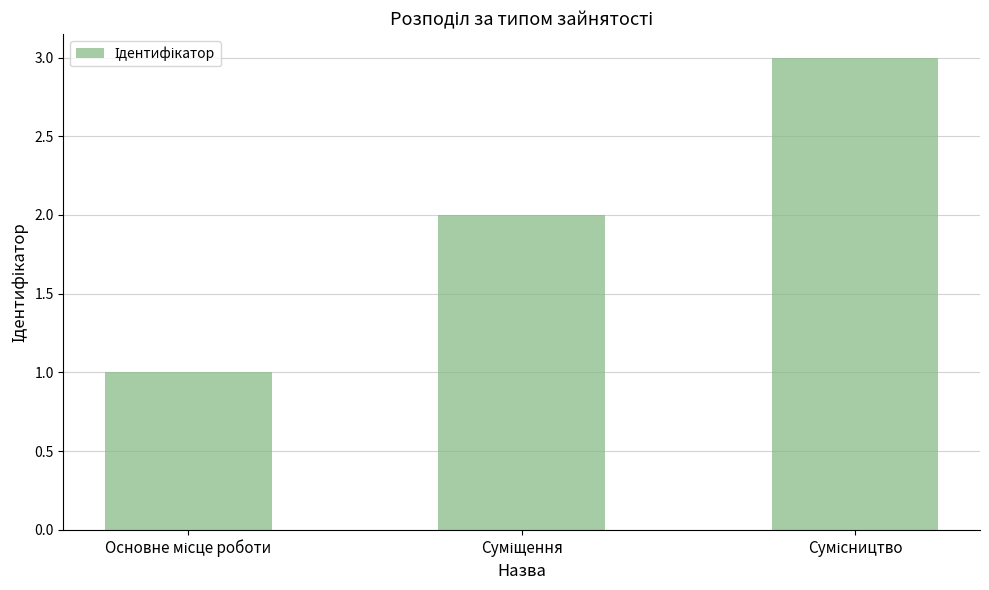

What is the maximum value shown in the chart?

3